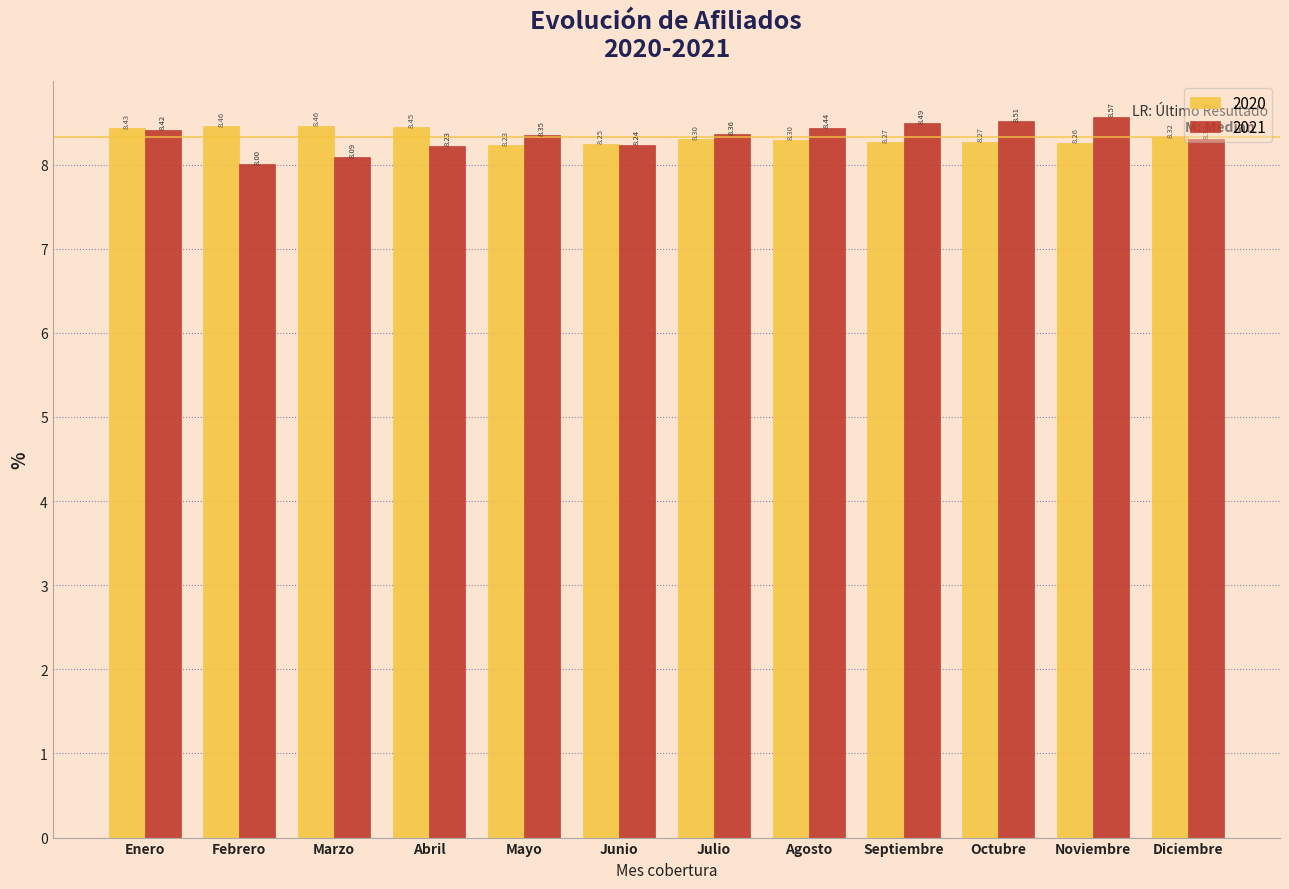

At how many categories does at least one series exceed 8?

12